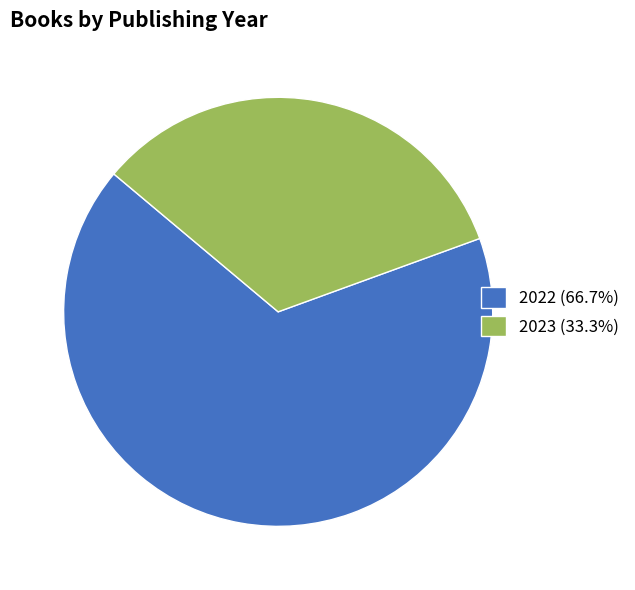

Does any single category account for the majority?

Yes